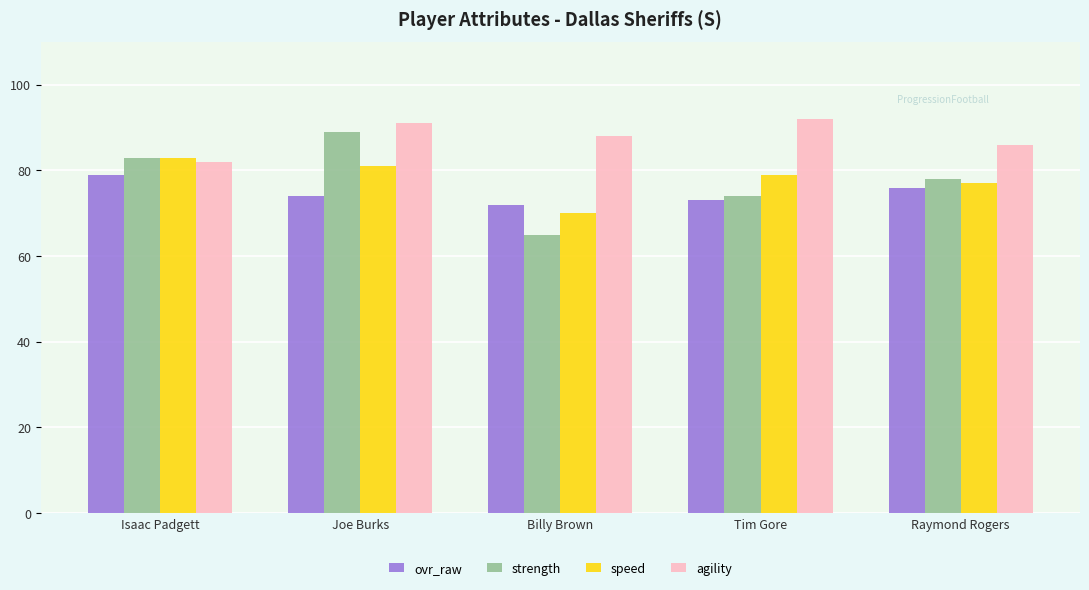

Rank the categories by strength value from highest to lowest.

Joe Burks, Isaac Padgett, Raymond Rogers, Tim Gore, Billy Brown